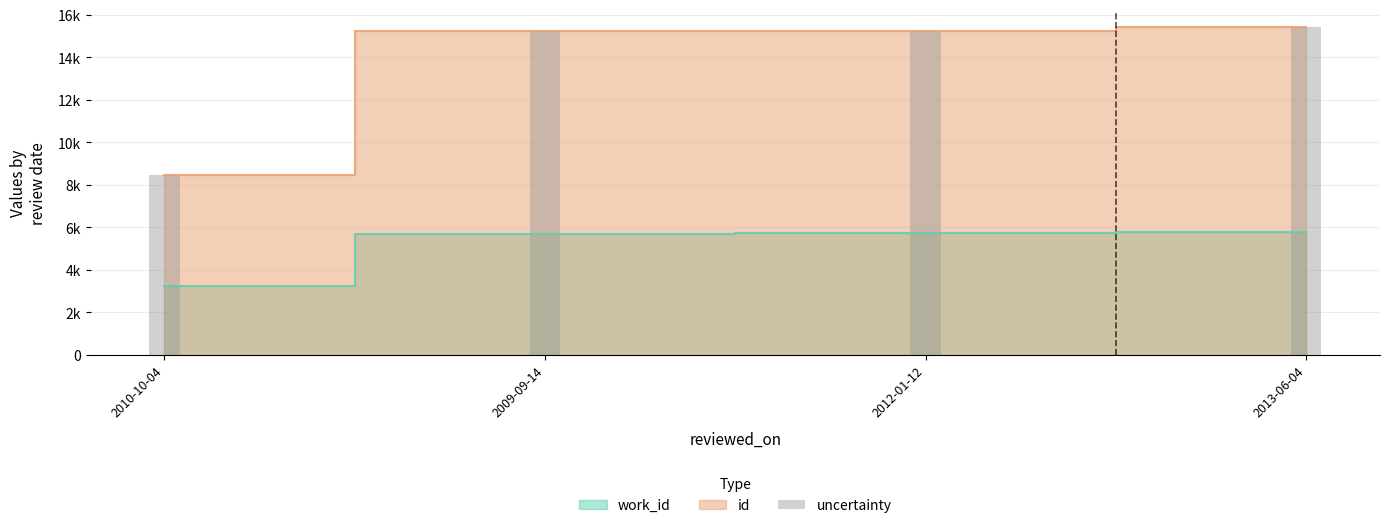

How many distinct data groups are displayed?

2